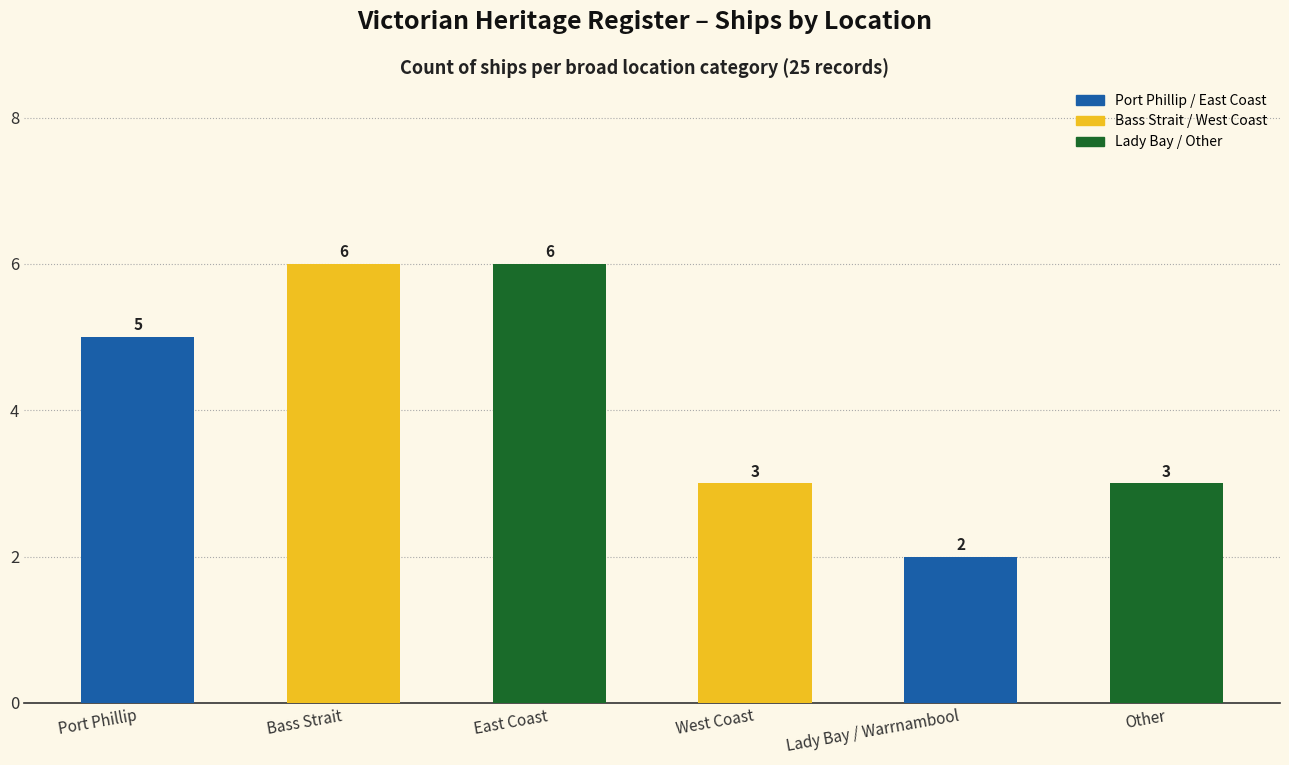

Which category has the lowest value across all series?

Lady Bay / Warrnambool